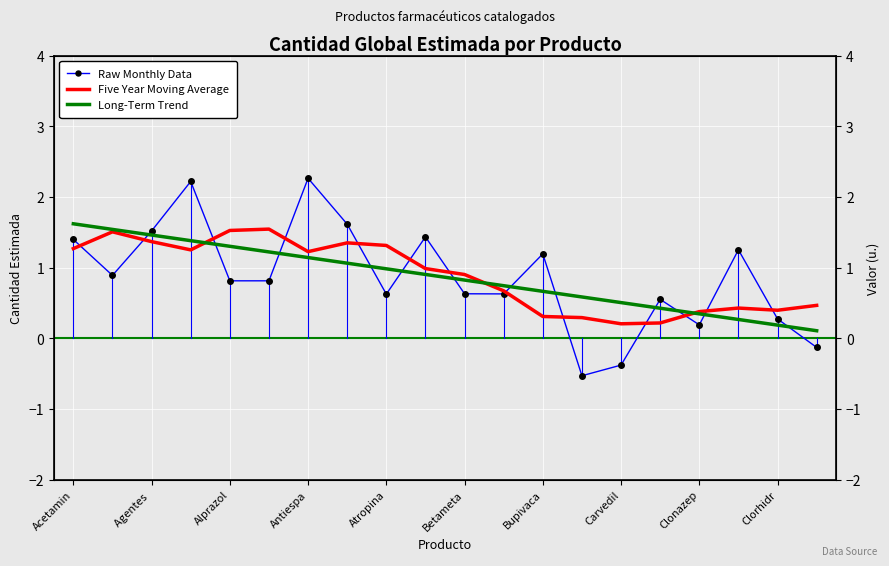

How many times do Long-Term Trend and Raw Monthly Data cross each other?

12